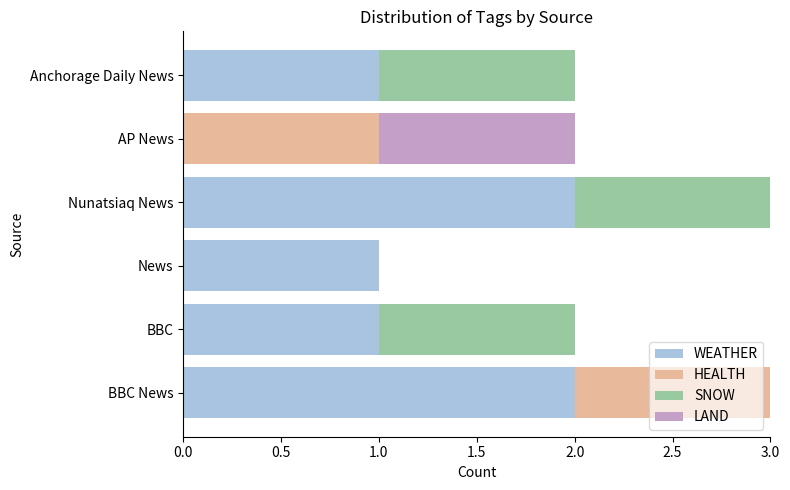

True or false: WEATHER has a value of 1 at News.

True